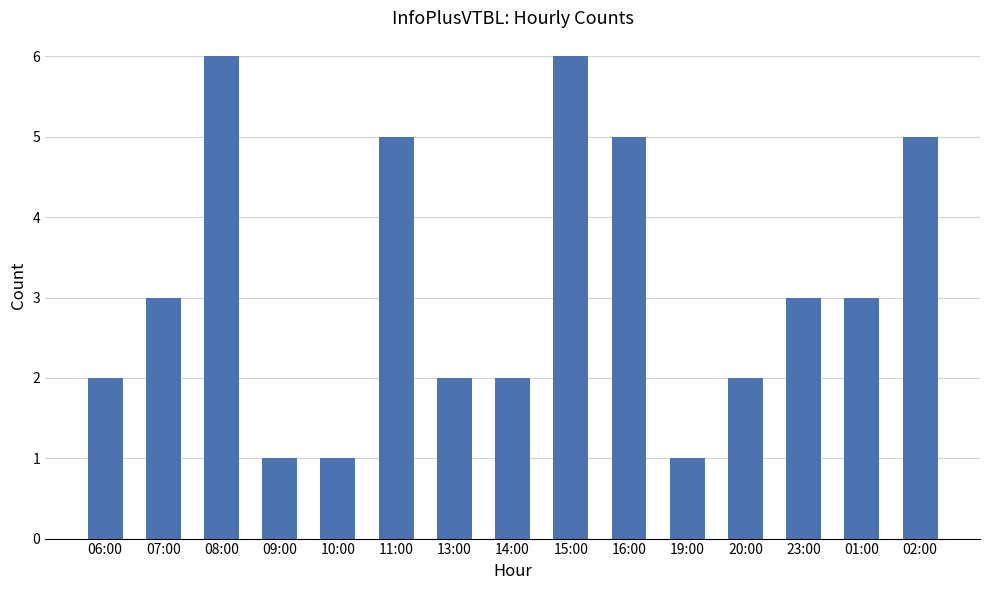

What value does the data have at 06:00?

2